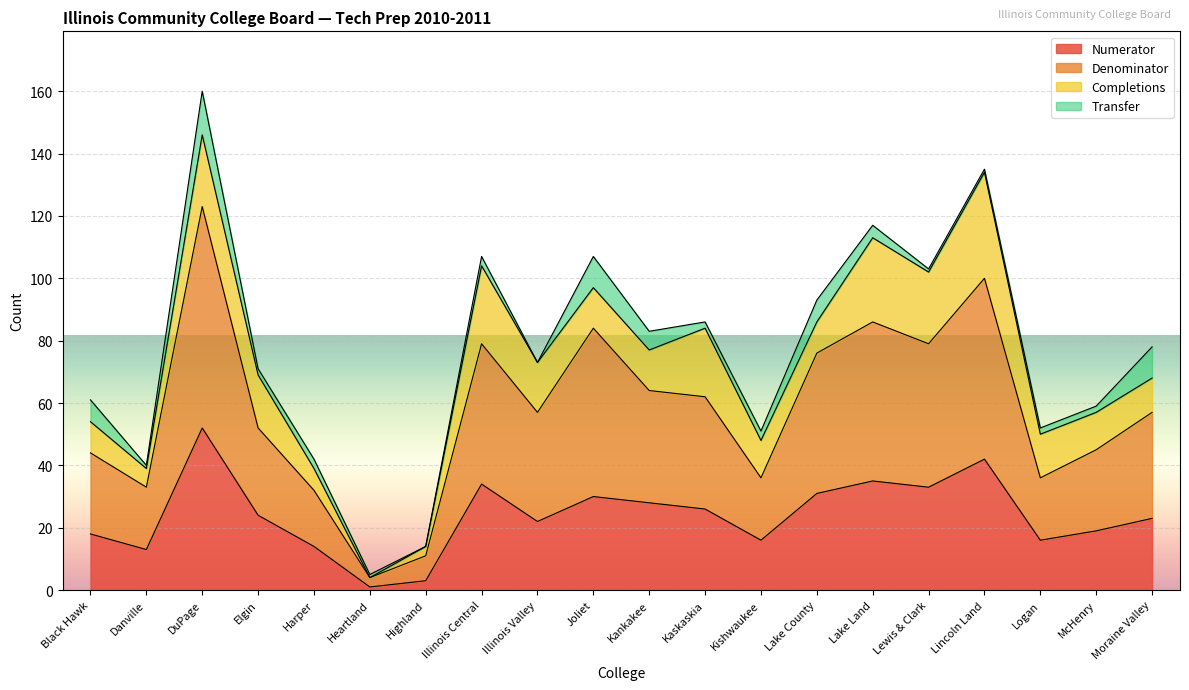

What position from the left is Lincoln Land?

17